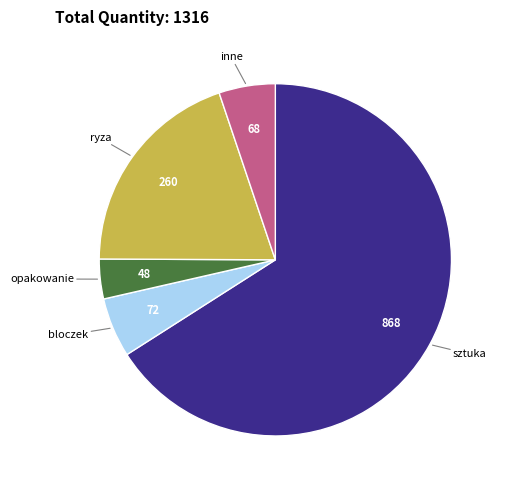

Approximately how many times larger is the value at opakowanie compared to bloczek?

0.7